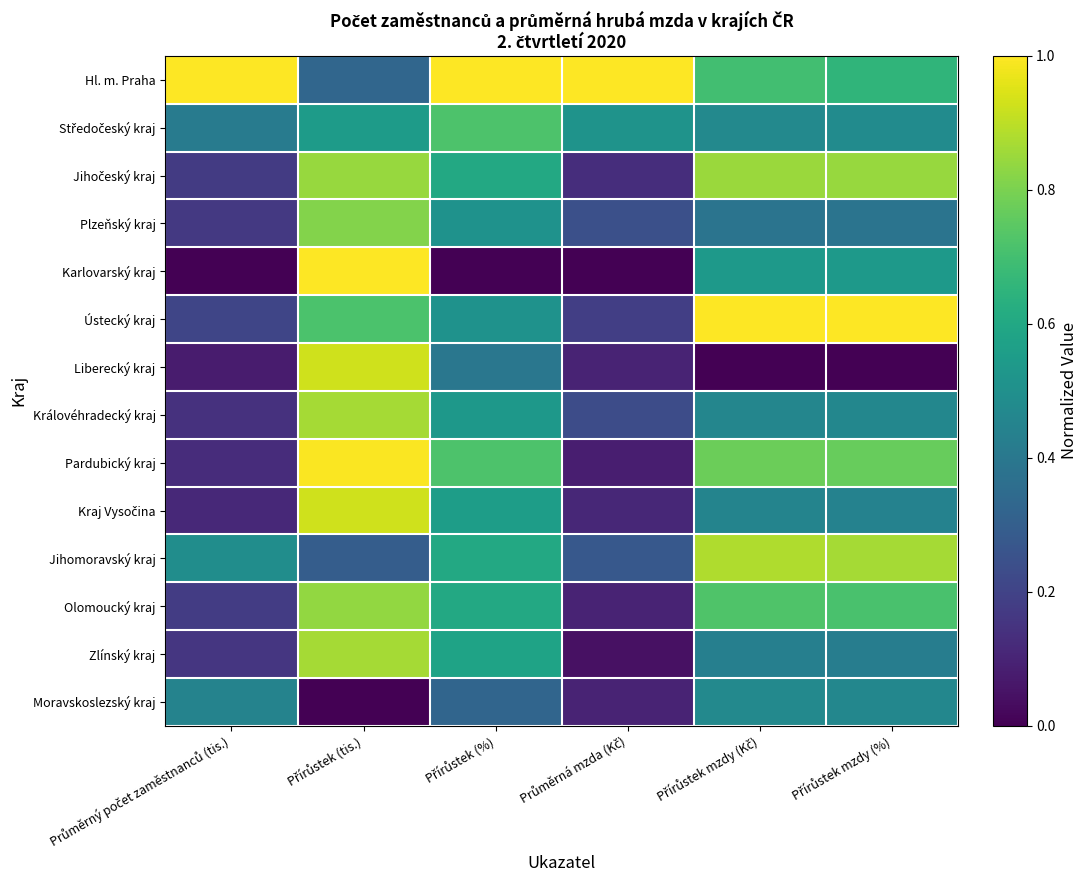

What is the total value across all series at Průměrný počet zaměstnanců (tis.)?

3.7